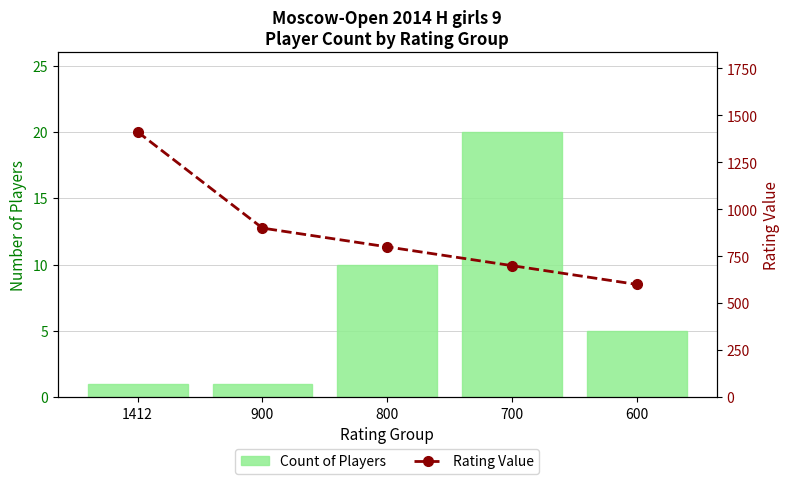

At which label is Count of Players closest to 10?

800